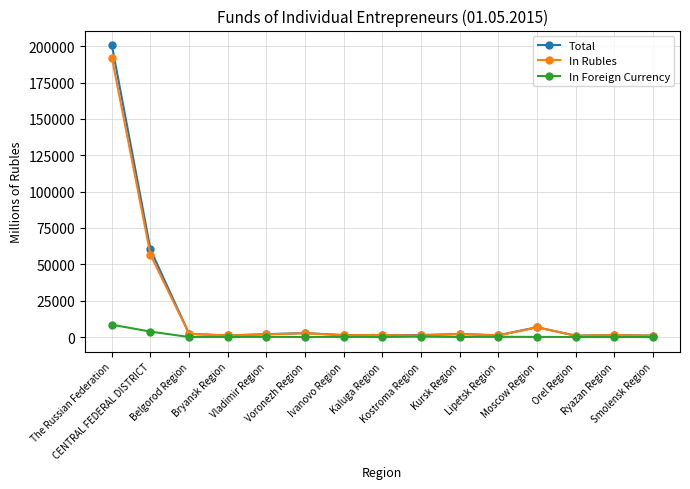

Which series has the widest spread of values?

Total